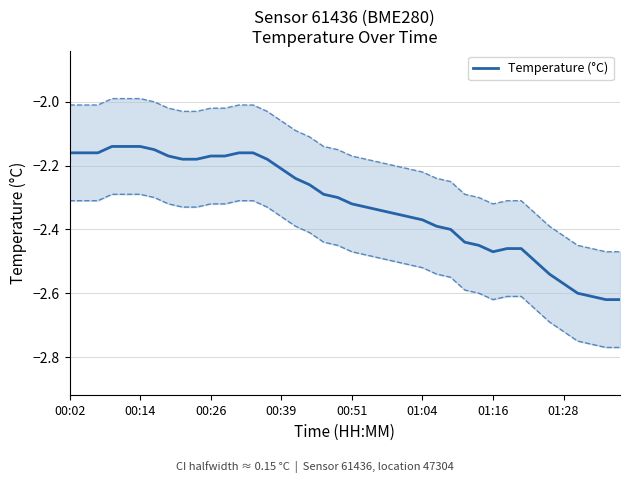

The Temperature (°C) series shows -0.5 at 00:51. True or false?

False